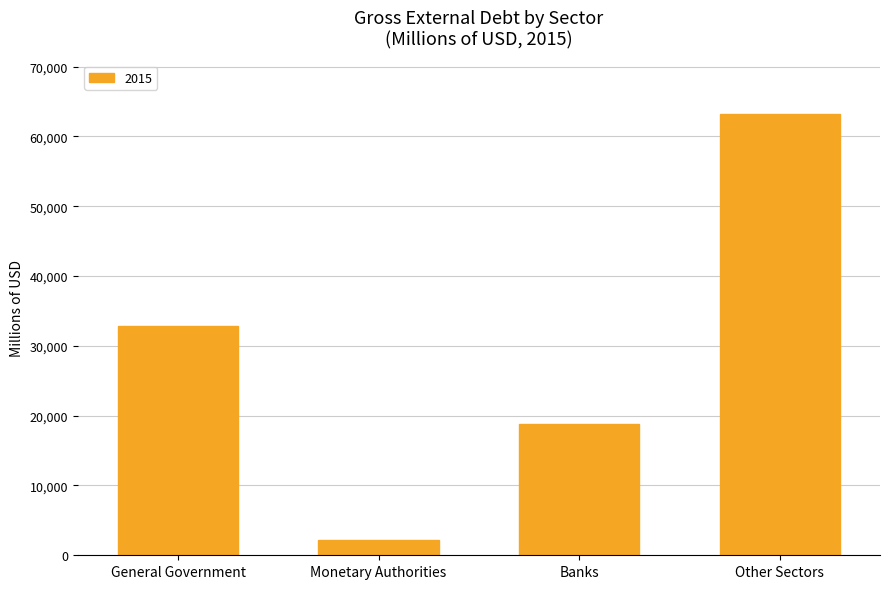

Reading left to right, transcribe all the data shown in this chart.

General Government=32884	Monetary Authorities=2176	Banks=18752	Other Sectors=63252